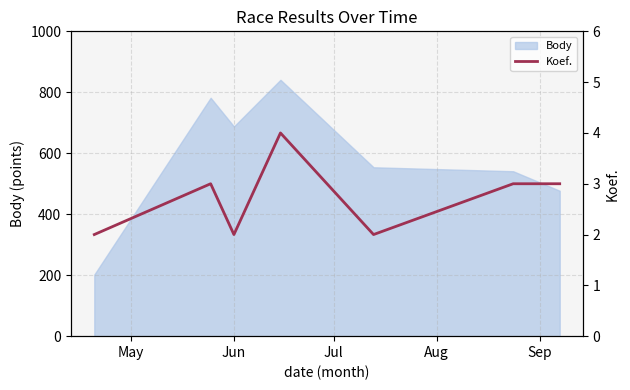

What is the highest value of the Body series?

841